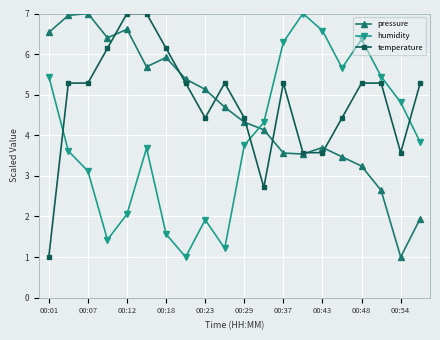

Rank the series by their average value, from highest to lowest.

temperature, pressure, humidity